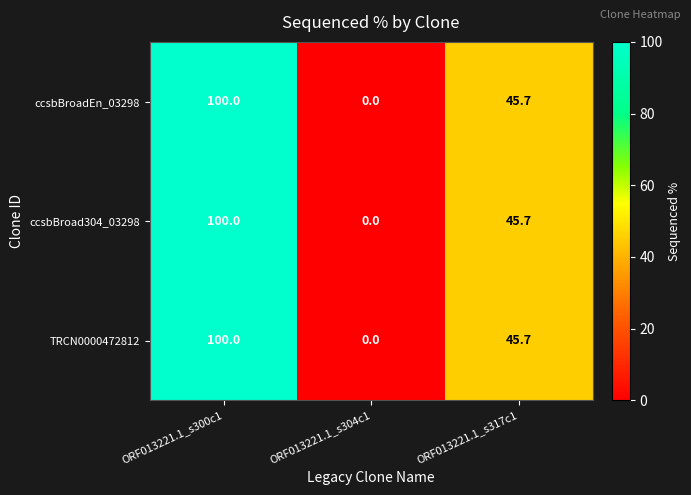

Count the number of categories in the chart.

3